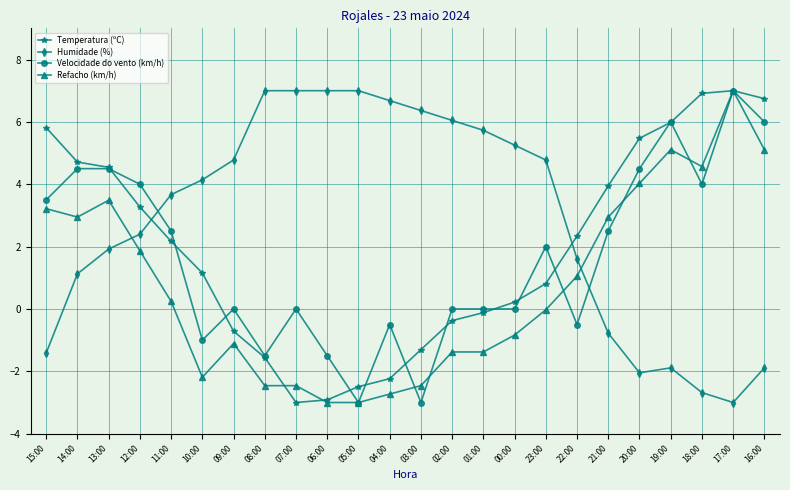

Does the chart have visible grid lines?

Yes